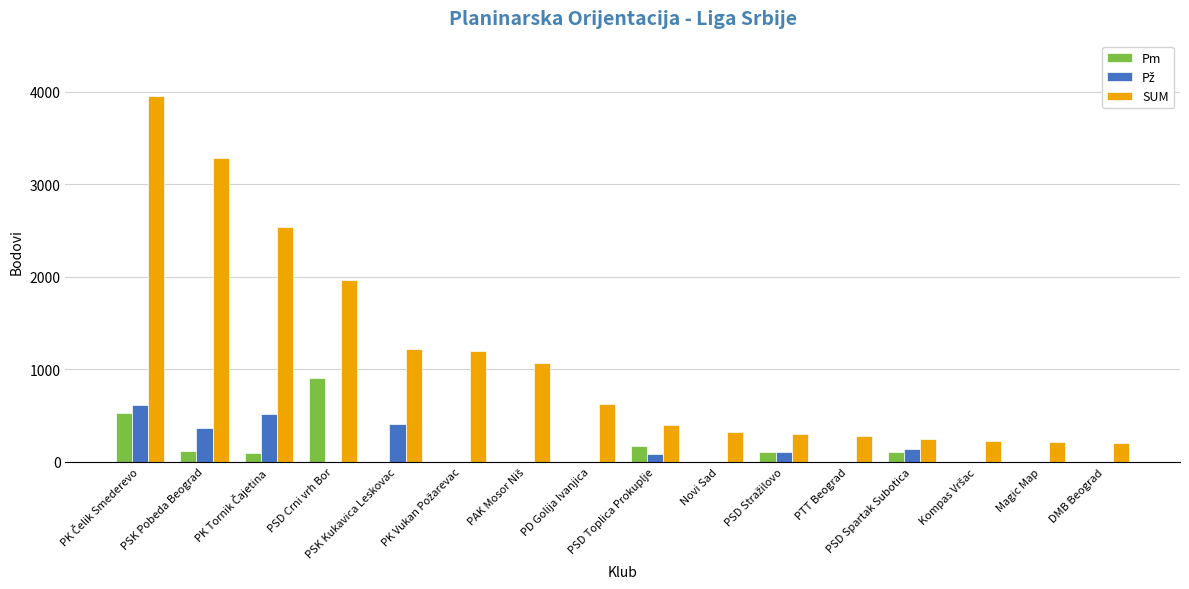

How many categories are shown in the chart?

16